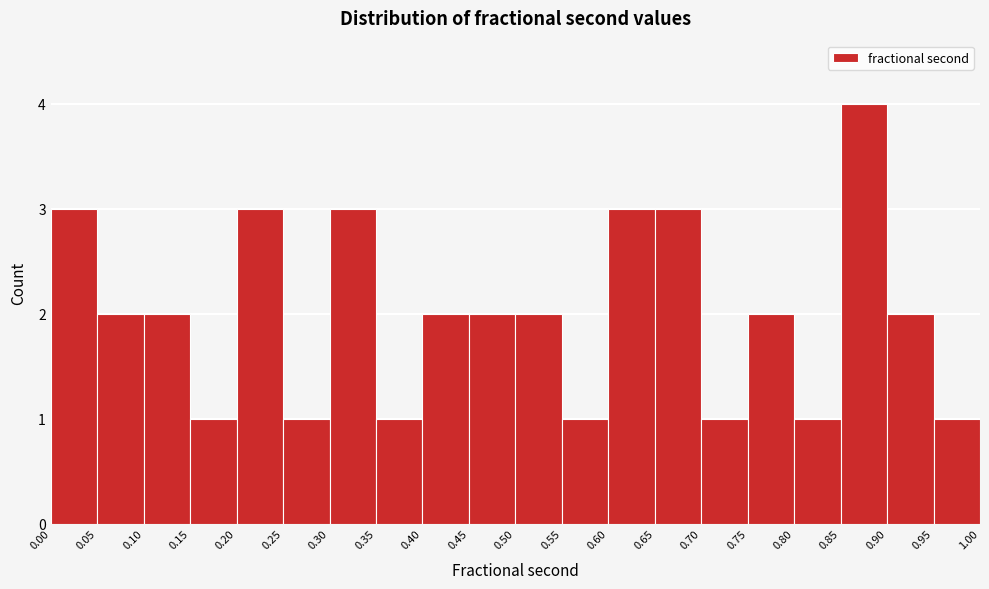

What is the height of the bar covering 0.40 to 0.45 on the x-axis? The values are not printed on the chart, so give them approximately, as read against the axis.

2